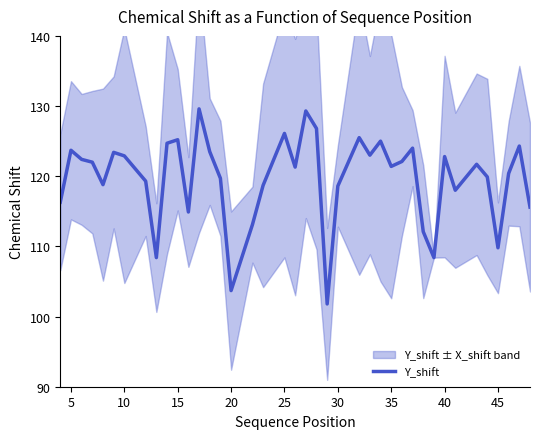

True or false: Y_shift has a value of 43.3 at 10.

False